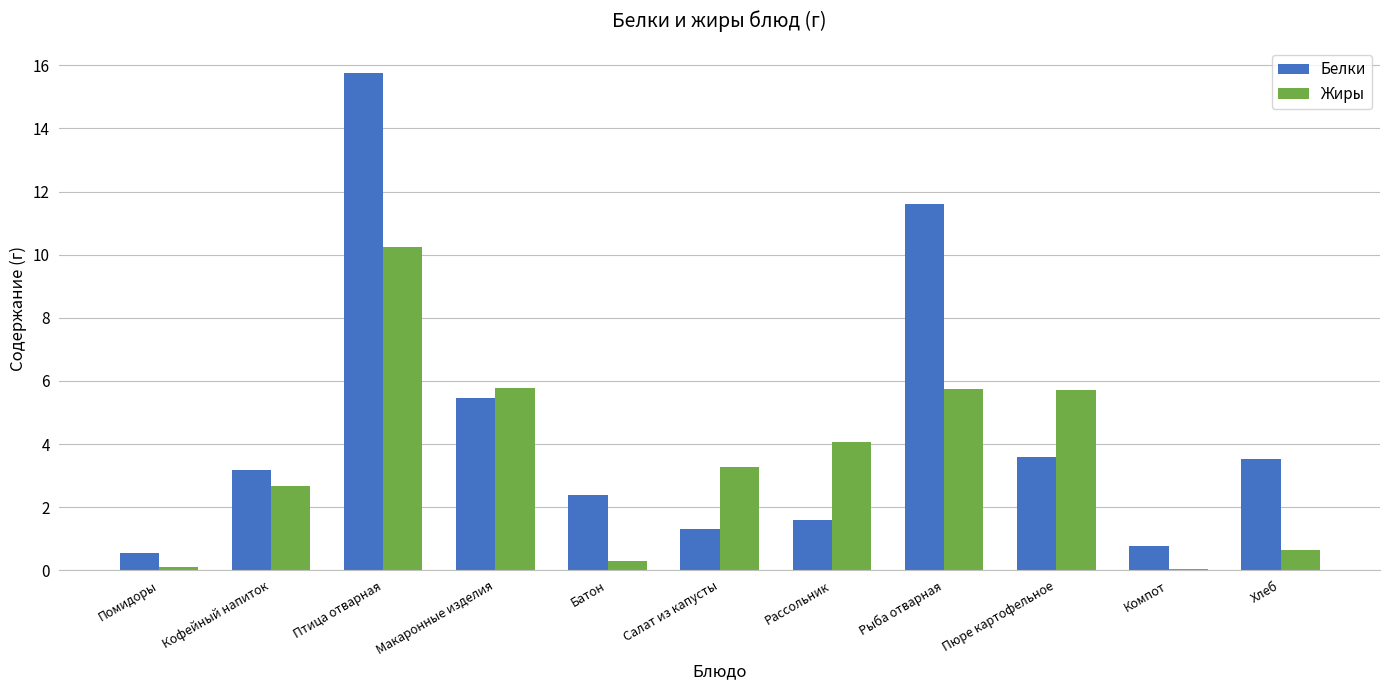

Which category has the highest value in the Белки series?

Птица отварная